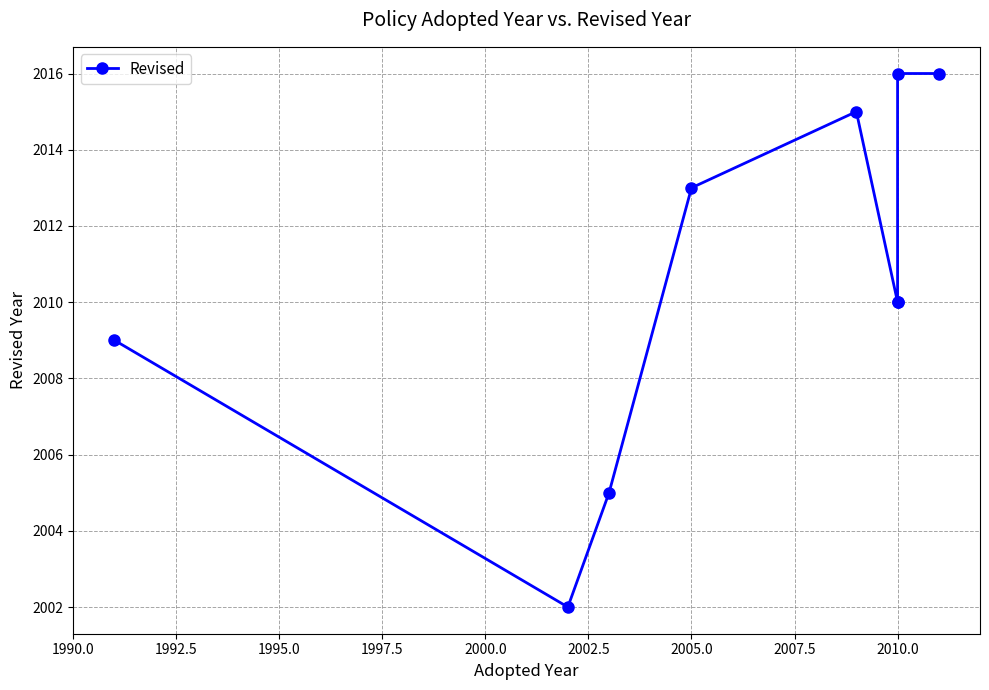

What is the sum of the values at 2010.0 and 2005.0?

4023